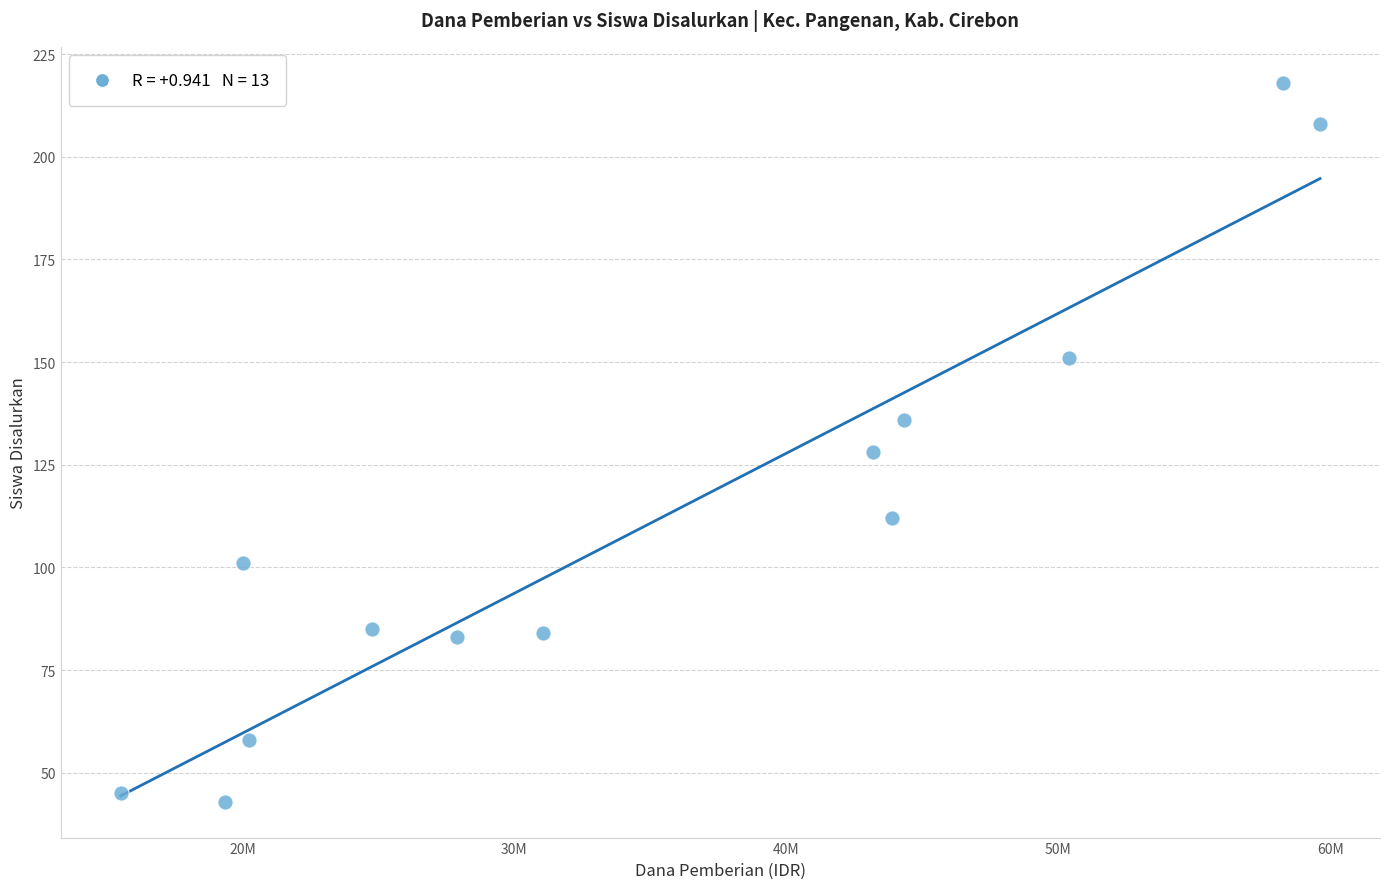

What Y value in the scatter plot is closest to 130?

128